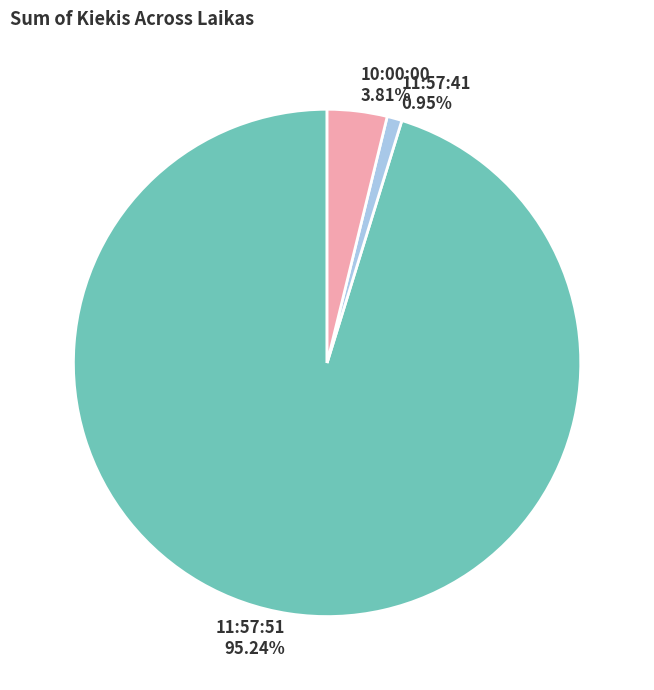

Does any single category account for the majority?

Yes